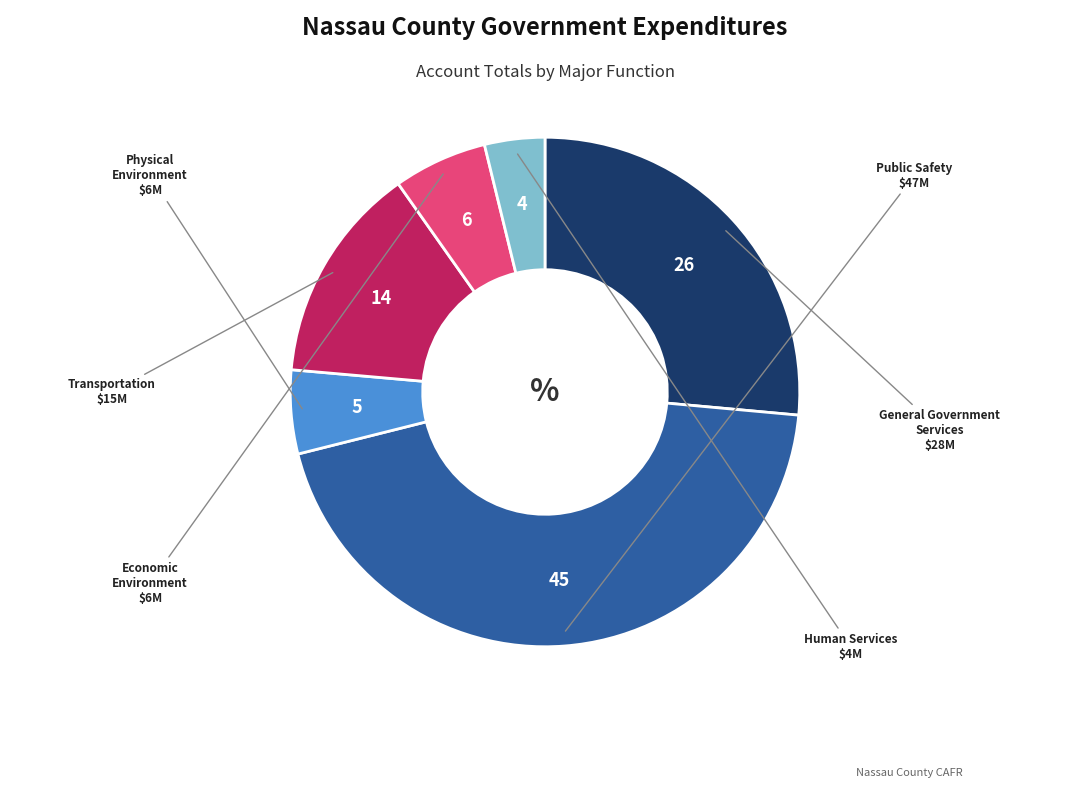

Is there any slice that represents more than half of the pie?

No